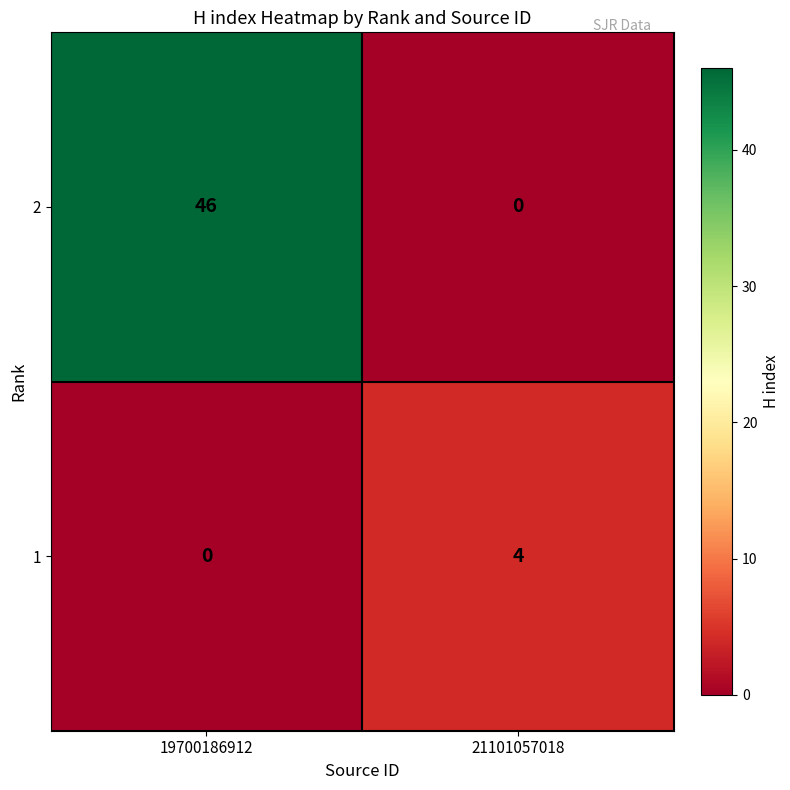

Reading left to right, what are all the values shown in this chart?

2: 19700186912=46	21101057018=0
1: 19700186912=0	21101057018=4